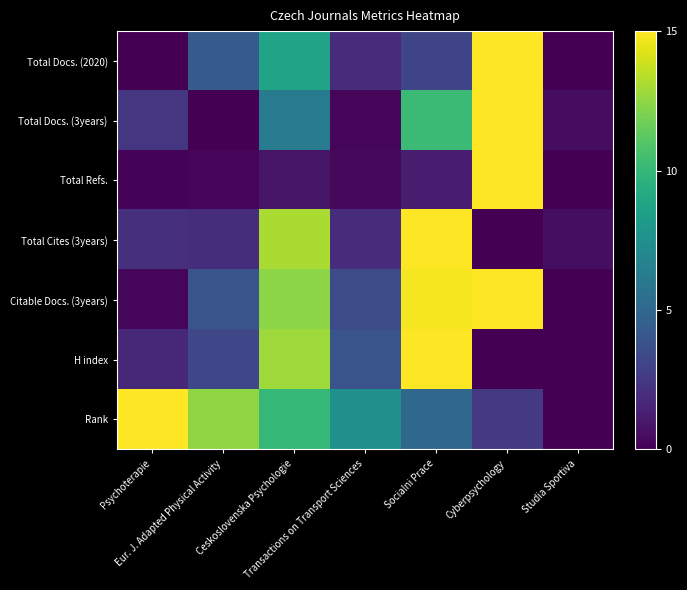

Between Psychoterapie and Cyberpsychology, which series saw the biggest shift?

Total Docs. (2020)